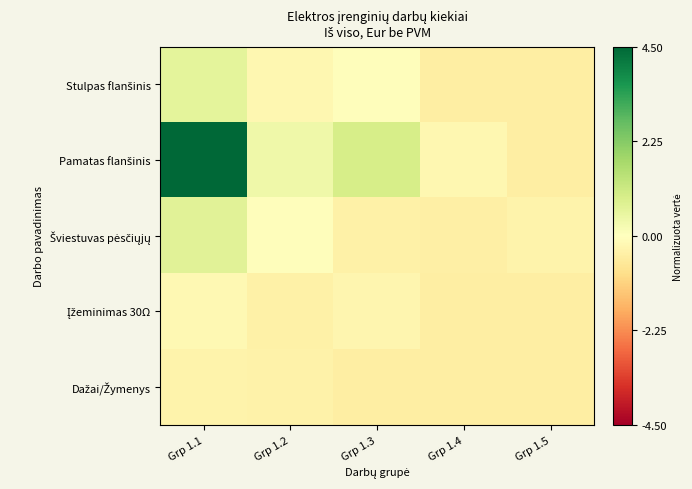

At how many categories does at least one series exceed 2?

1